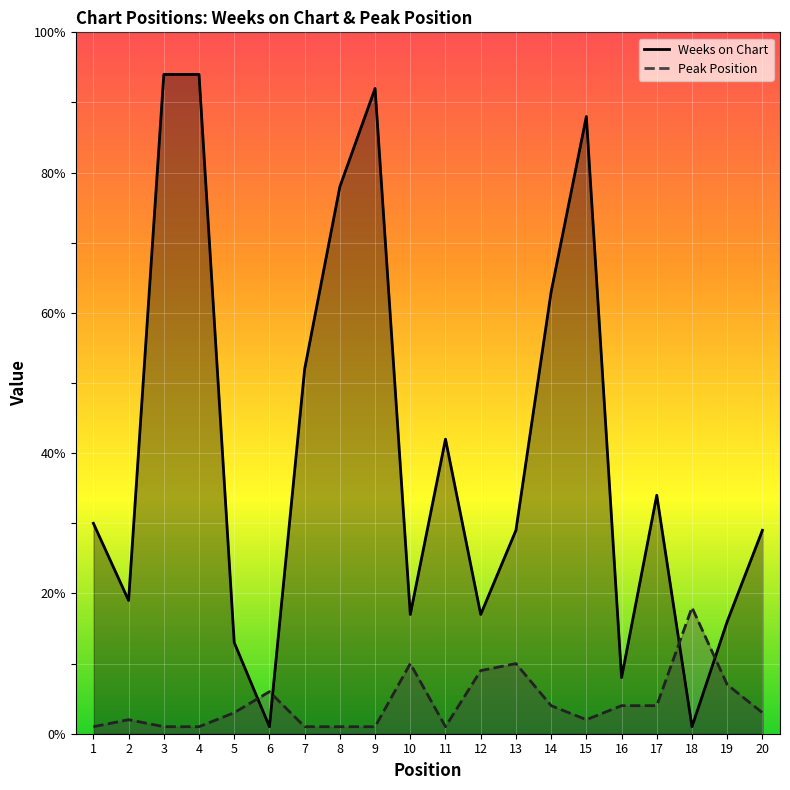

How many data points in Peak Position are less than 3?

9